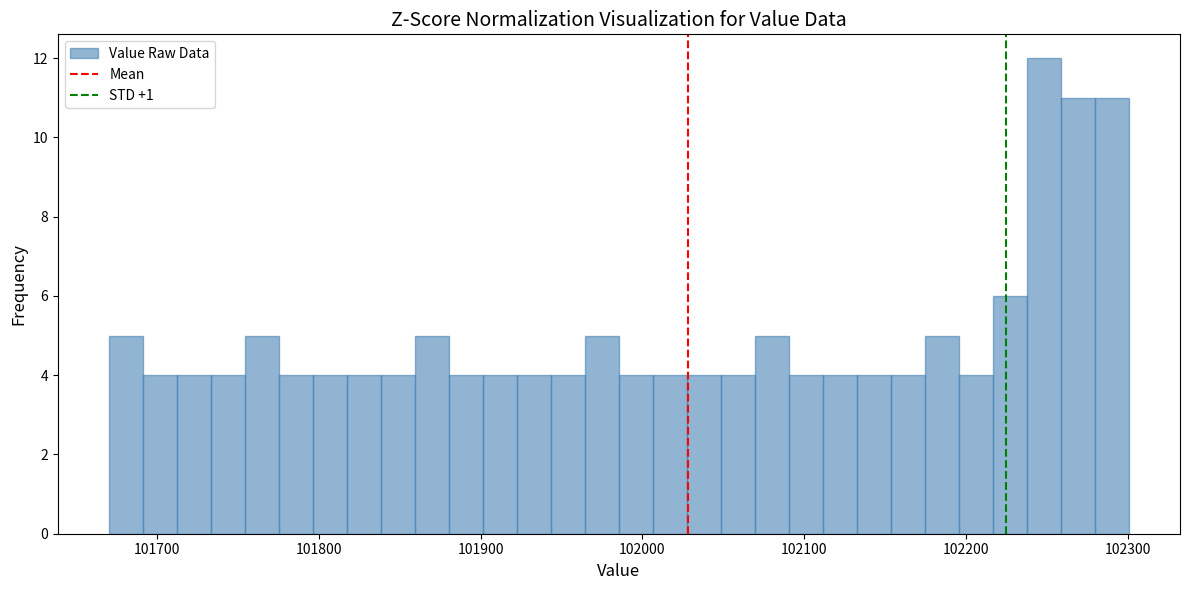

Read against the x-axis, roughly where is the centre of the tallest bar?

102250